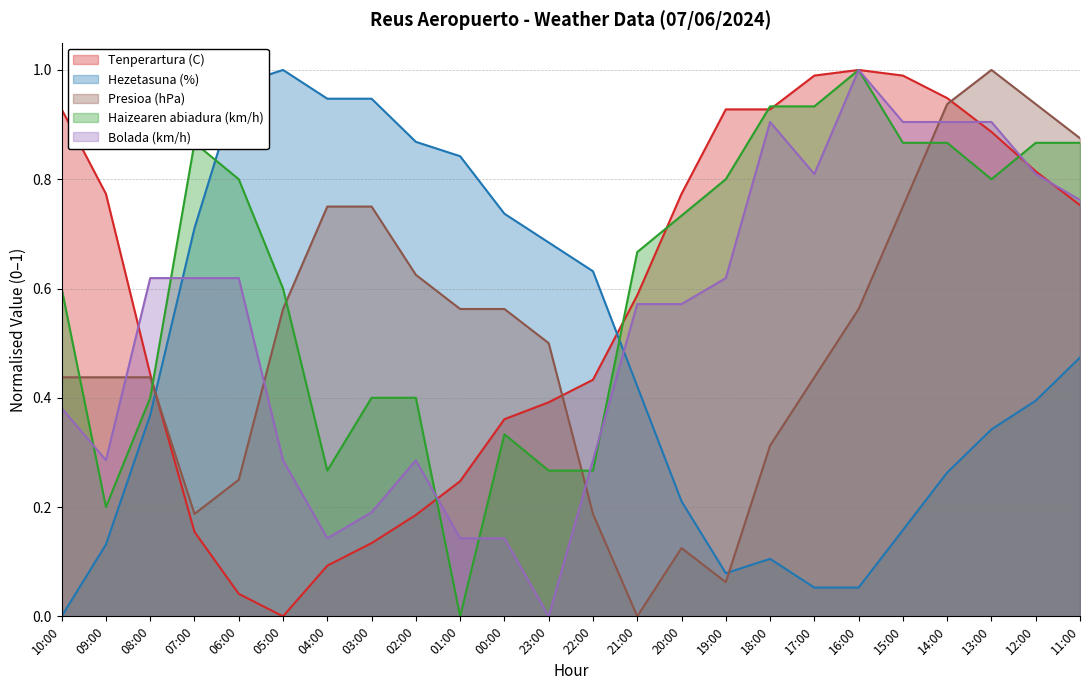

Which category has the lowest value across all series?

05:00